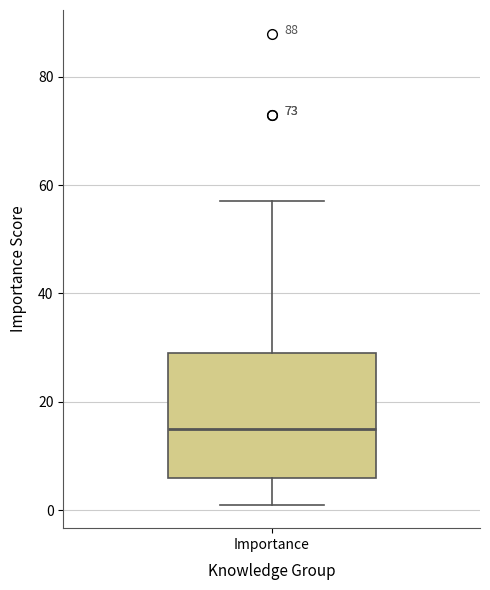

Where does the median line of the box for Importance sit on the y-axis? The values are not printed on the chart, so give them approximately, as read against the axis.

16